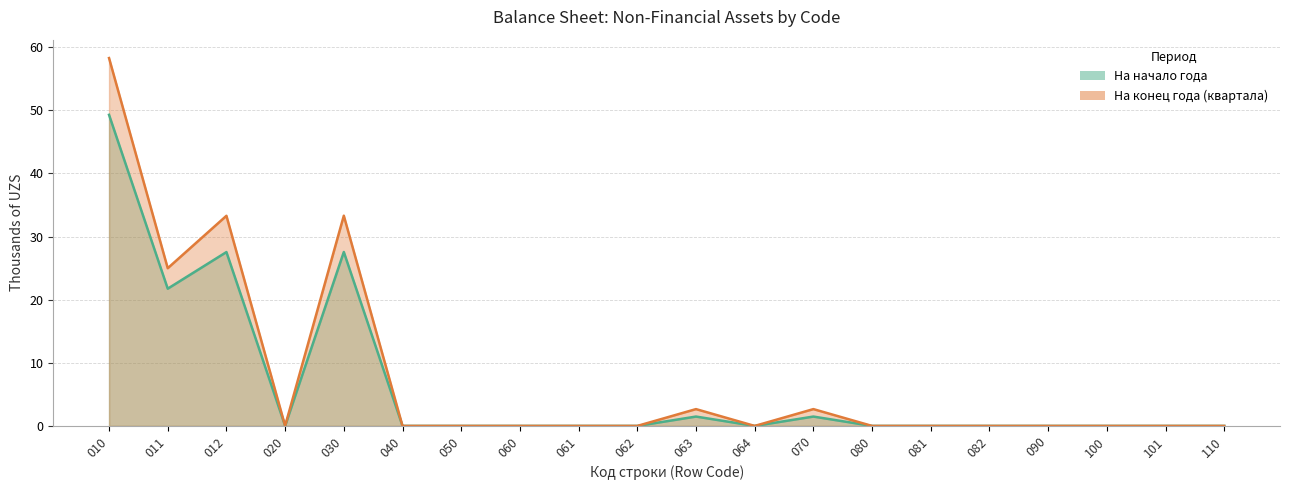

Does the chart have visible grid lines?

Yes